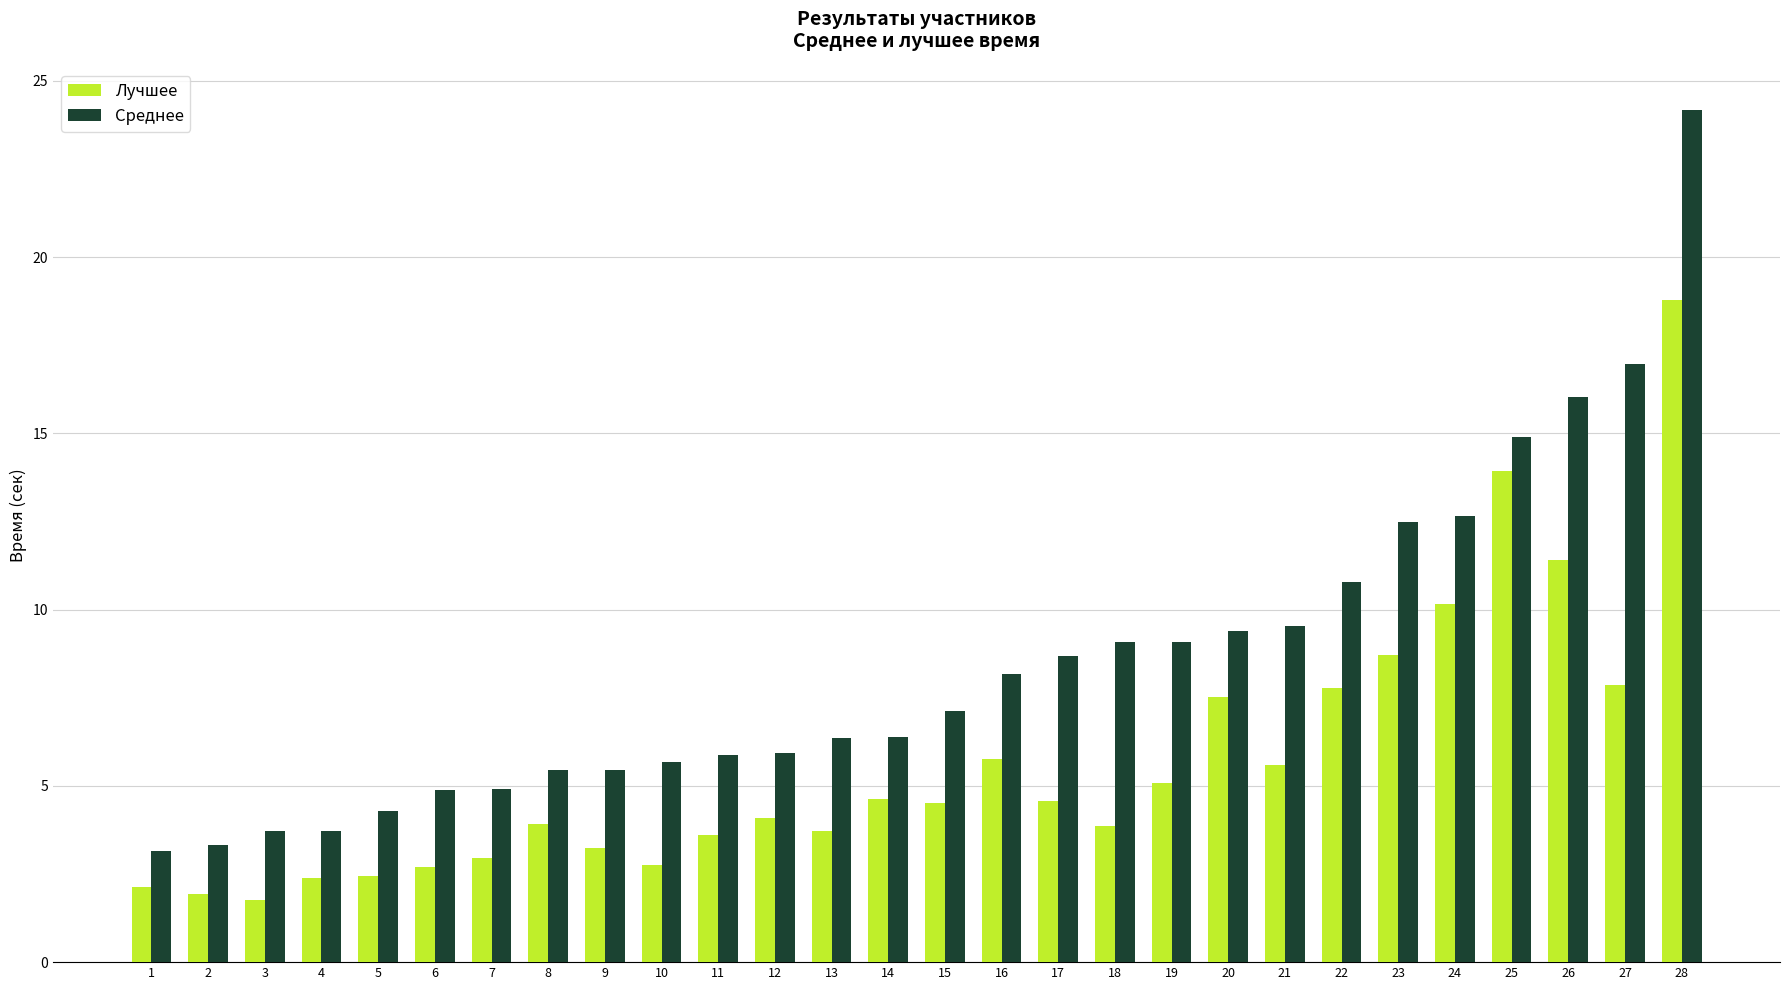

What is the sum of all Среднее values?

238.1